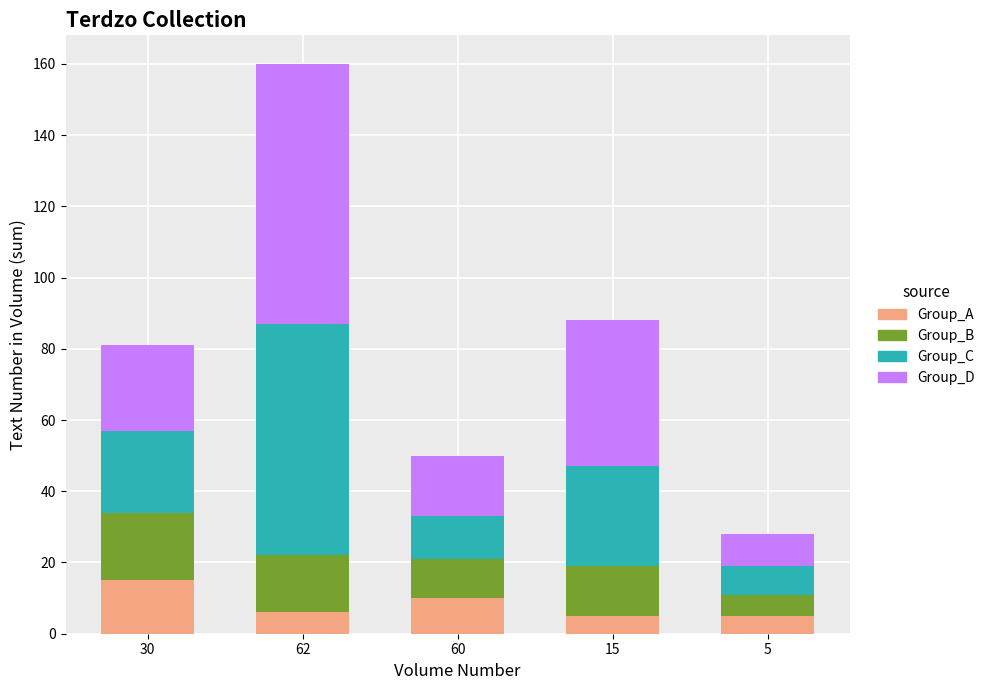

At which category is the sum across all series the highest?

62